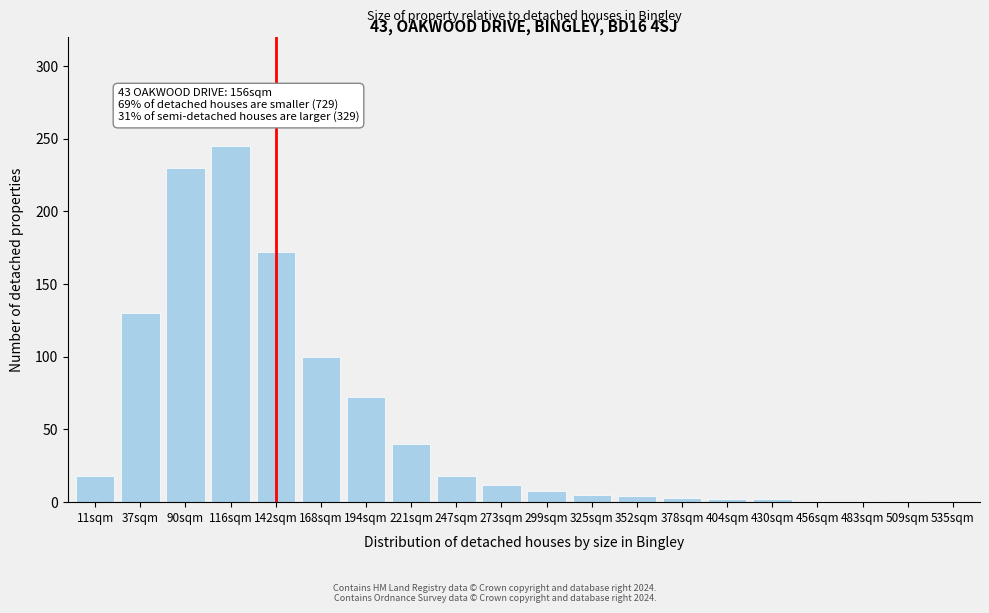

The value at 273sqm is 12. True or false?

True